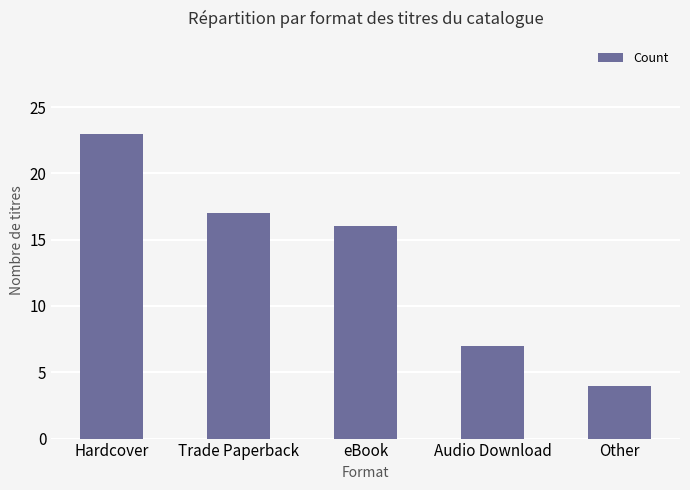

What is the label of the 1st bar from the right?

Other